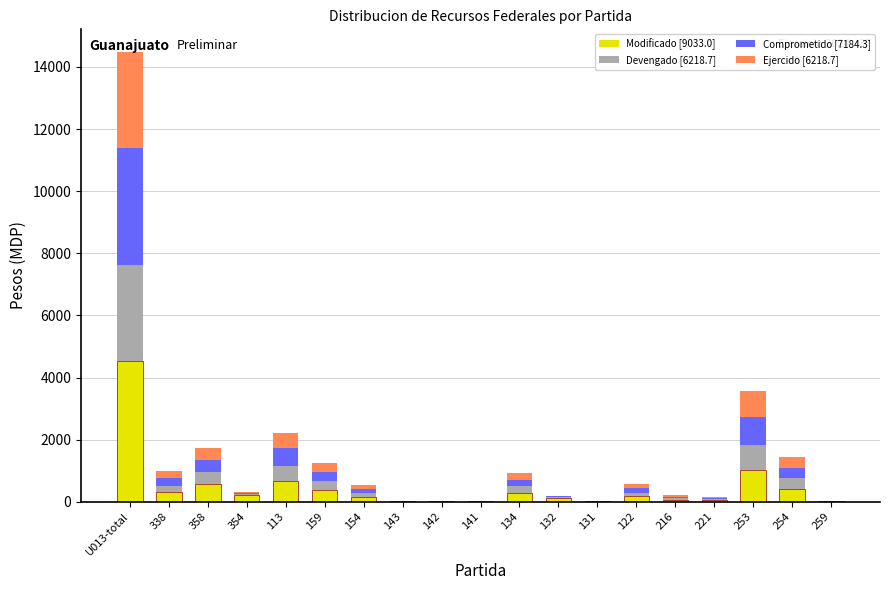

At which category is the sum across all series the highest?

U013-total